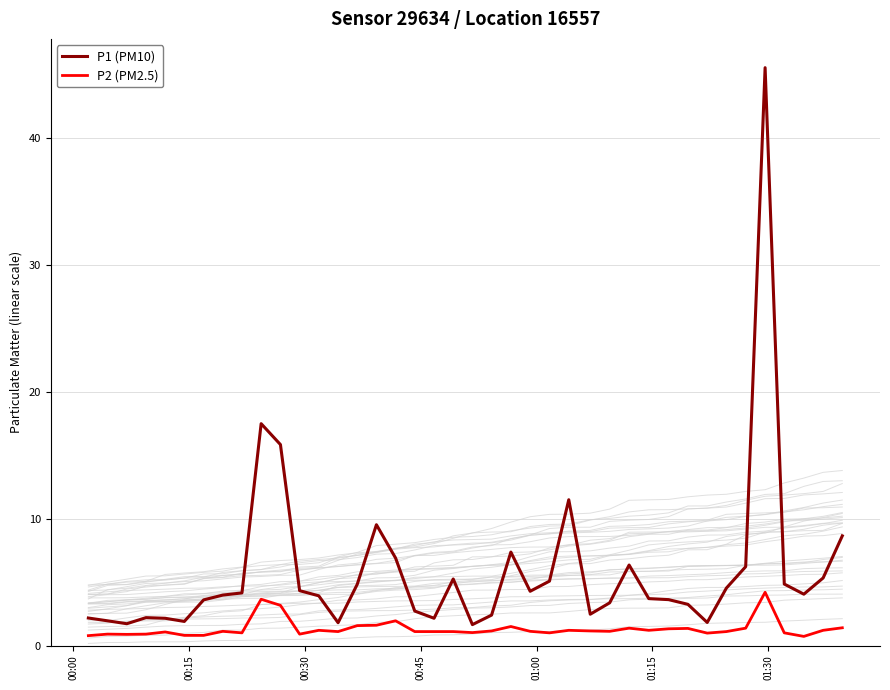

What is the average value of the P1 (PM10) series?

5.9